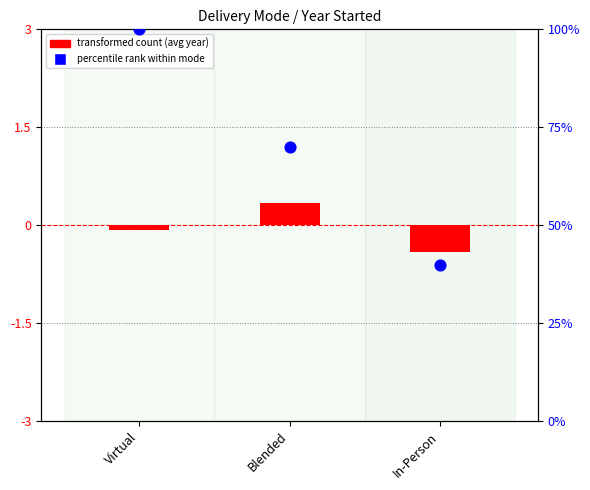

Which series has the largest total across all categories?

percentile rank within mode